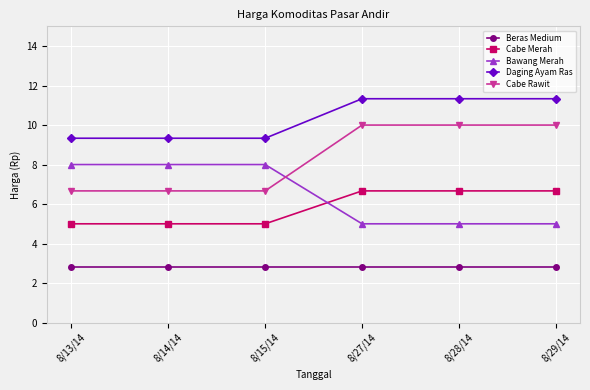

Reading left to right, extract all data points from this chart.

Beras Medium: 2.8	2.8	2.8	2.8	2.8	2.8
Cabe Merah: 5.0	5.0	5.0	6.7	6.7	6.7
Bawang Merah: 8.0	8.0	8.0	5.0	5.0	5.0
Daging Ayam Ras: 9.3	9.3	9.3	11.3	11.3	11.3
Cabe Rawit: 6.7	6.7	6.7	10.0	10.0	10.0